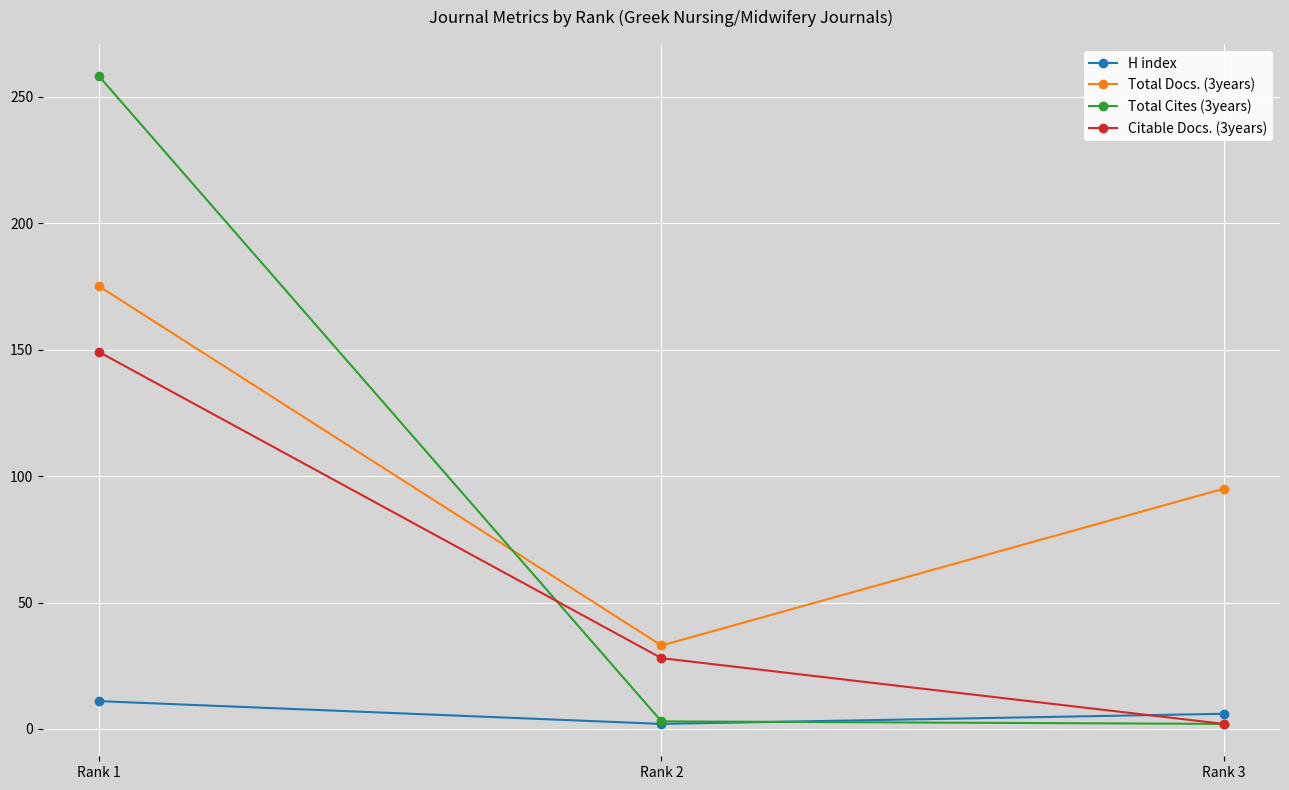

Is the value of Total Docs. (3years) at Rank 1 greater than the value of Total Cites (3years) at Rank 1?

No